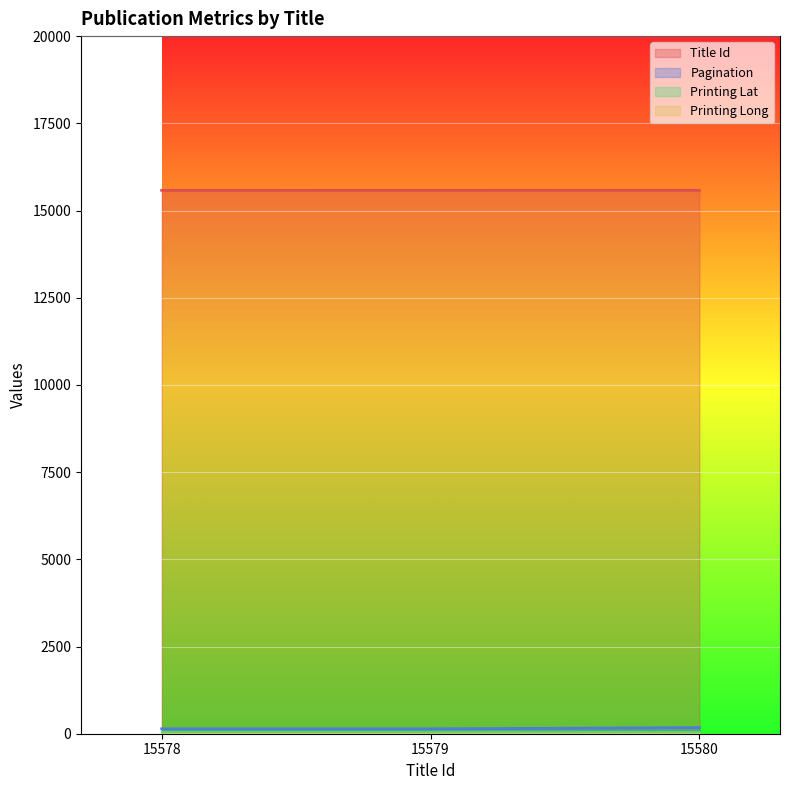

How many lines are shown in the chart?

4